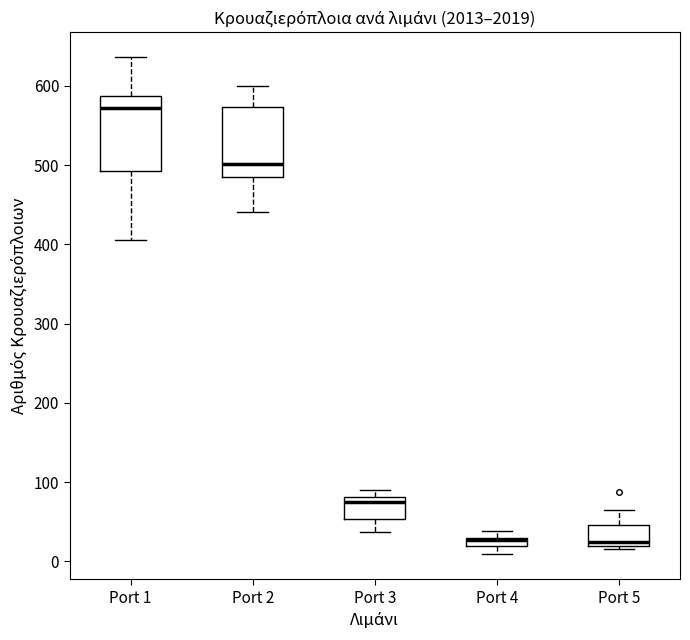

Where is the lower edge of the box for Port 3 on the y-axis? The values are not printed on the chart, so give them approximately, as read against the axis.

50